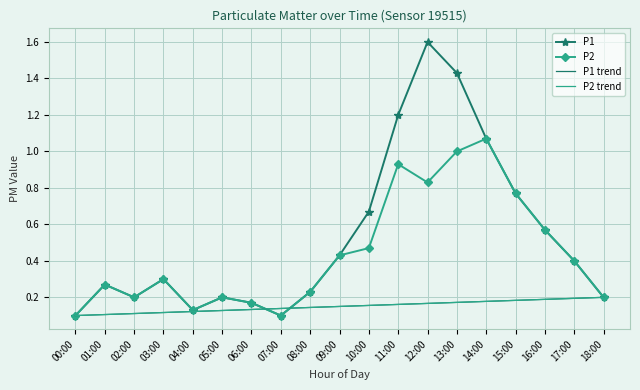

Between 09:00 and 15:00, which is larger?

15:00